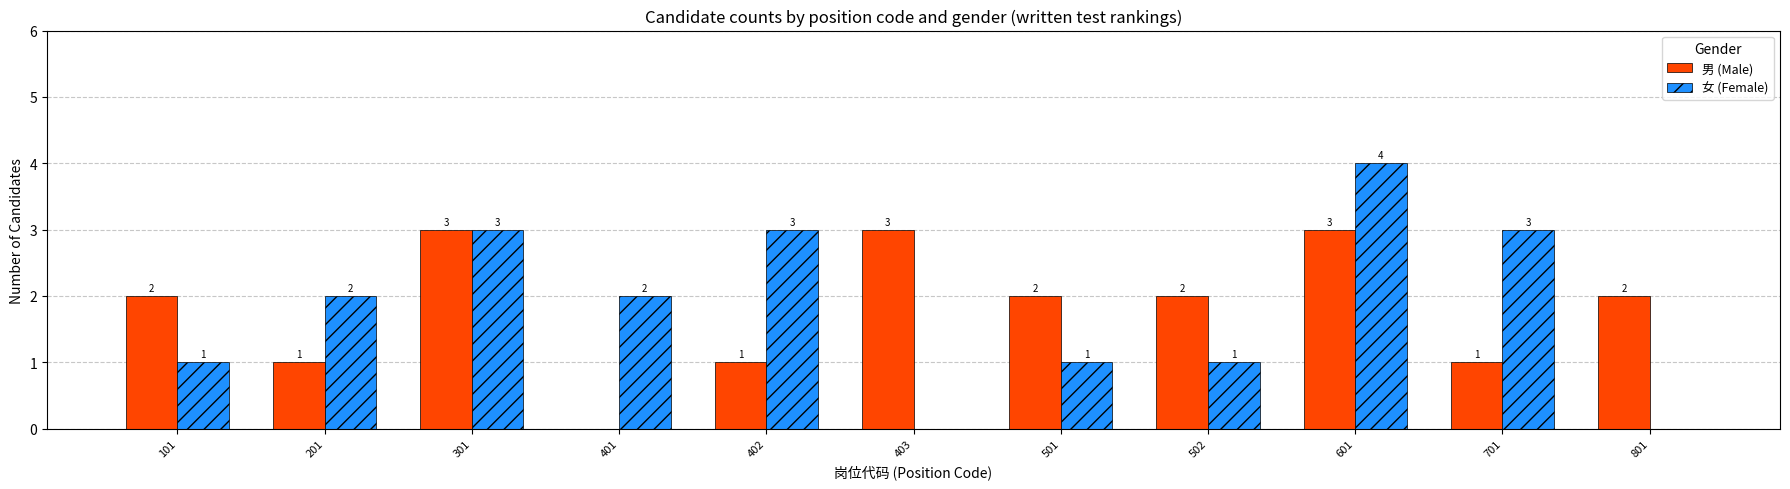

What is the spread (max minus min) of values at 402?

2